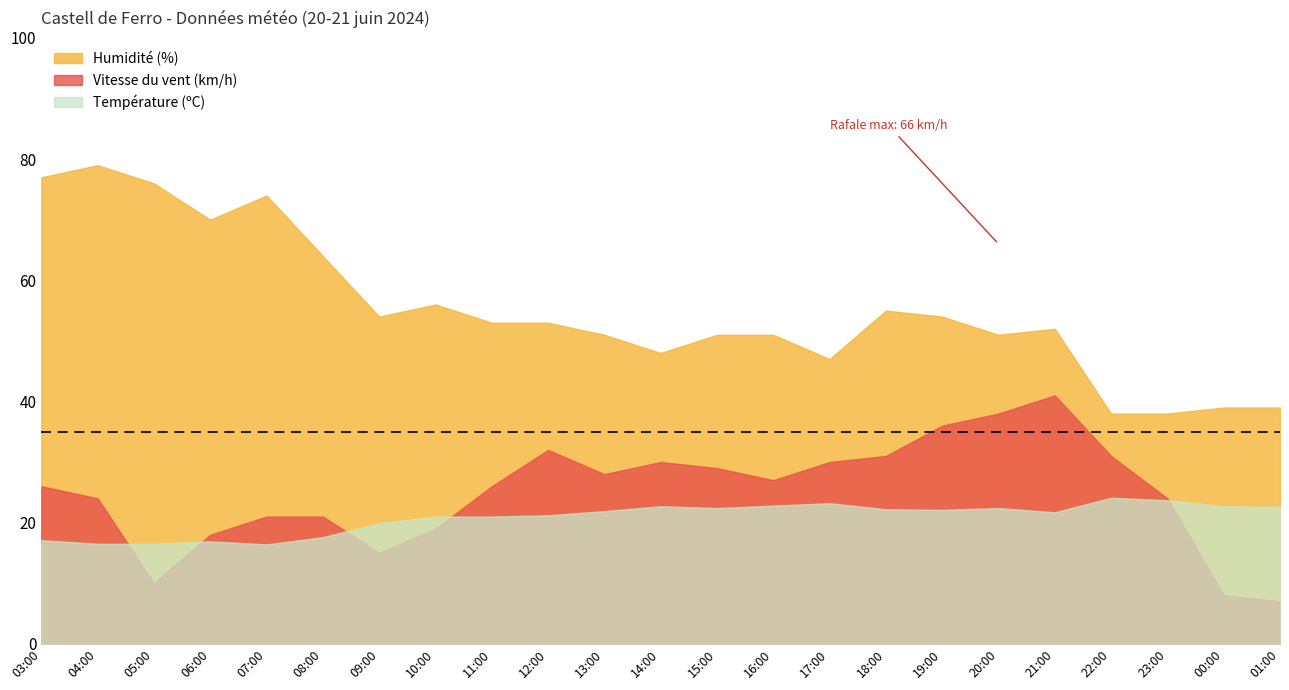

What are all the series names shown in the legend?

Humidité (%), Vitesse du vent (km/h), Température (ºC)